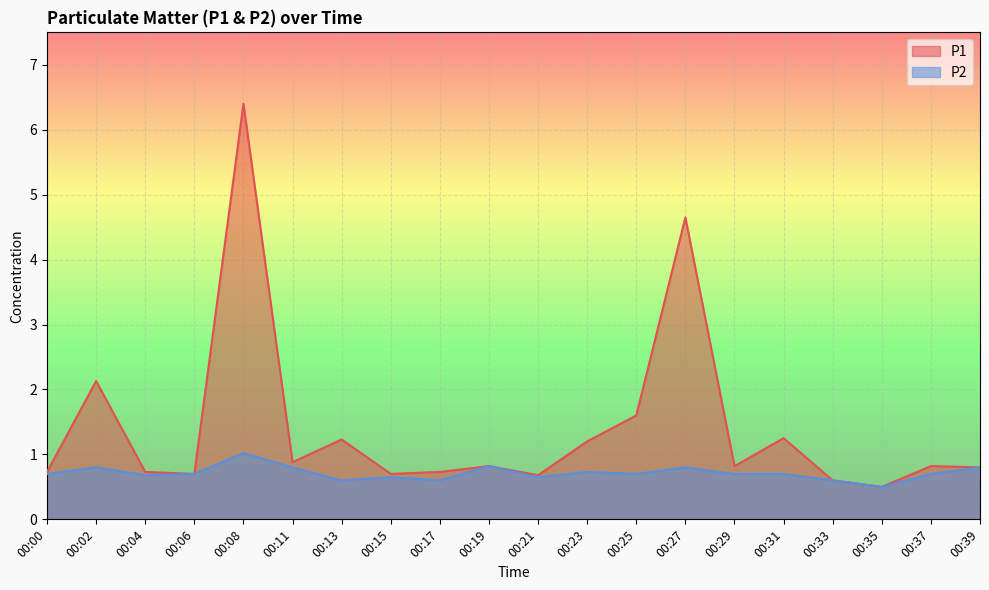

How many series are shown in this chart?

2